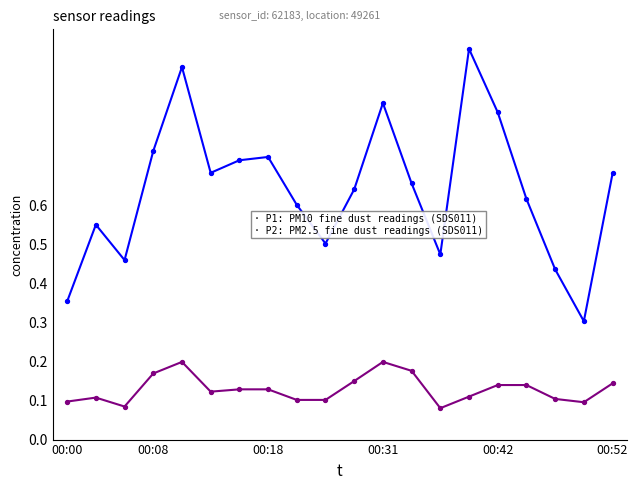

Is this an area chart (filled region under the line)?

No